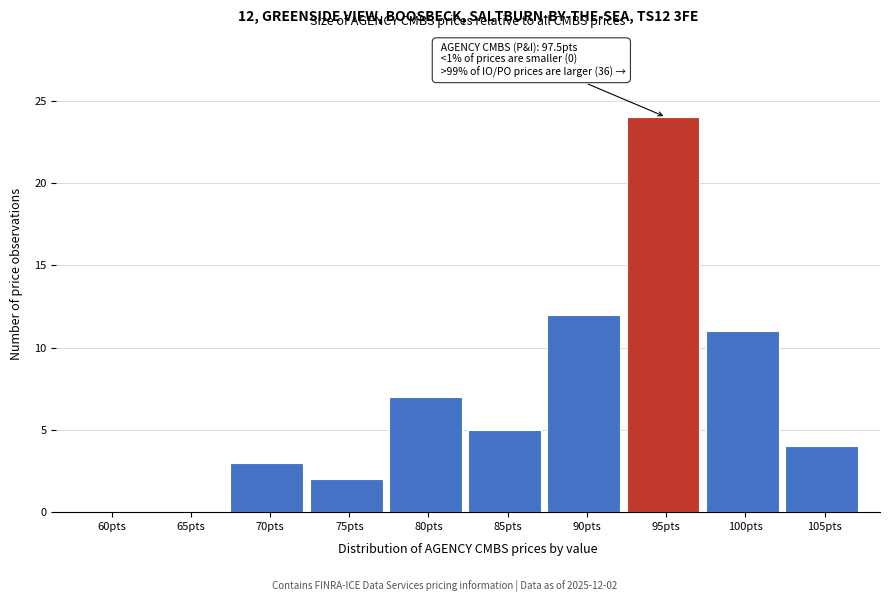

Reading left to right, list all the values displayed in this chart.

60pts=0	65pts=0	70pts=3	75pts=2	80pts=7	85pts=5	90pts=12	95pts=24	100pts=11	105pts=4